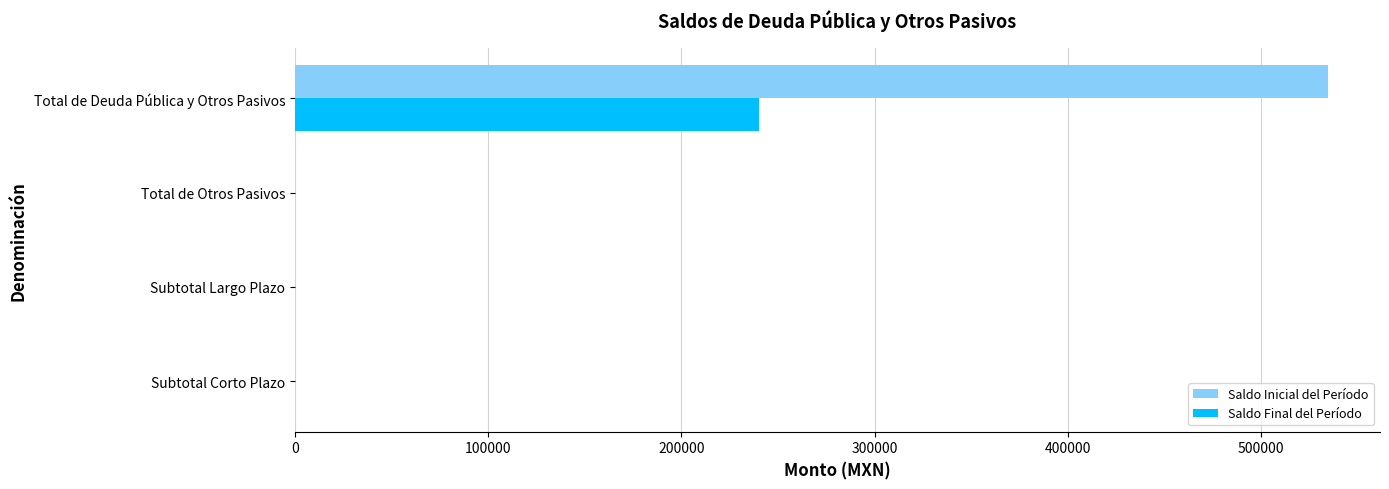

True or false: Saldo Final del Período has a value of 145886.2 at Total de Otros Pasivos.

False